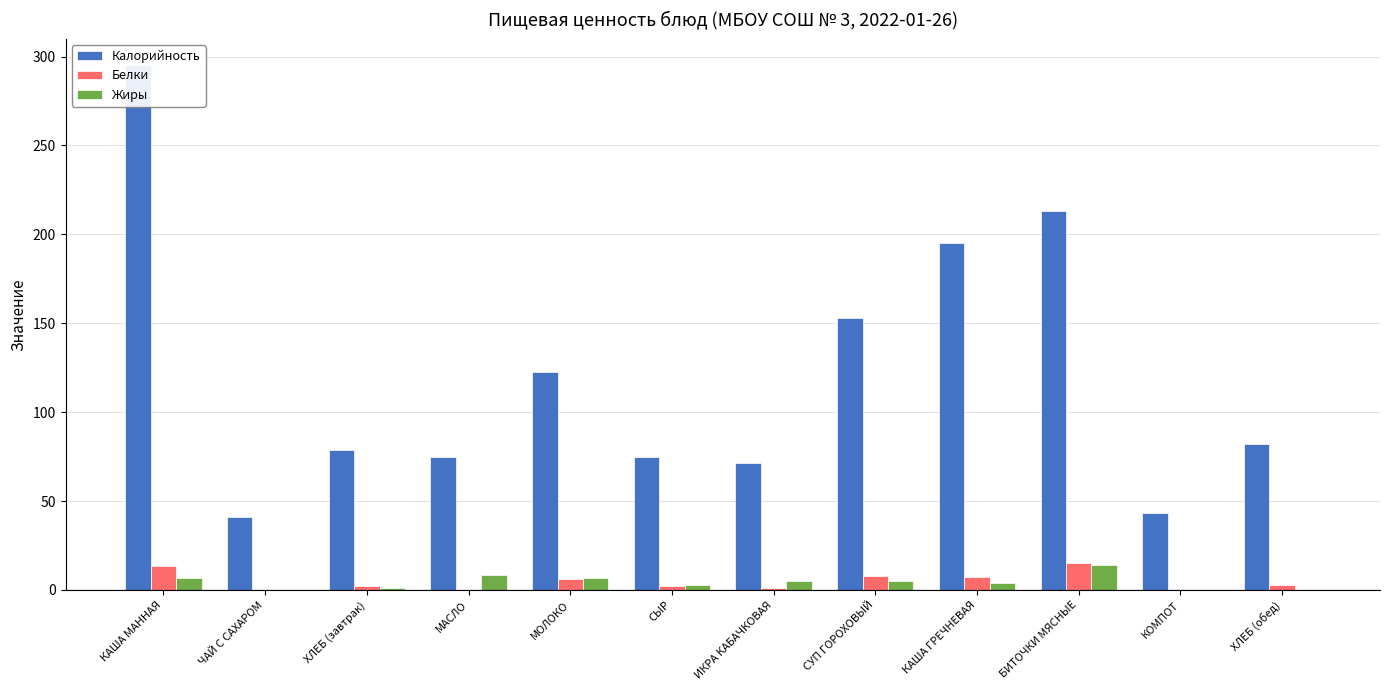

What is the label of the 7th bar from the left?

ИКРА КАБАЧКОВАЯ